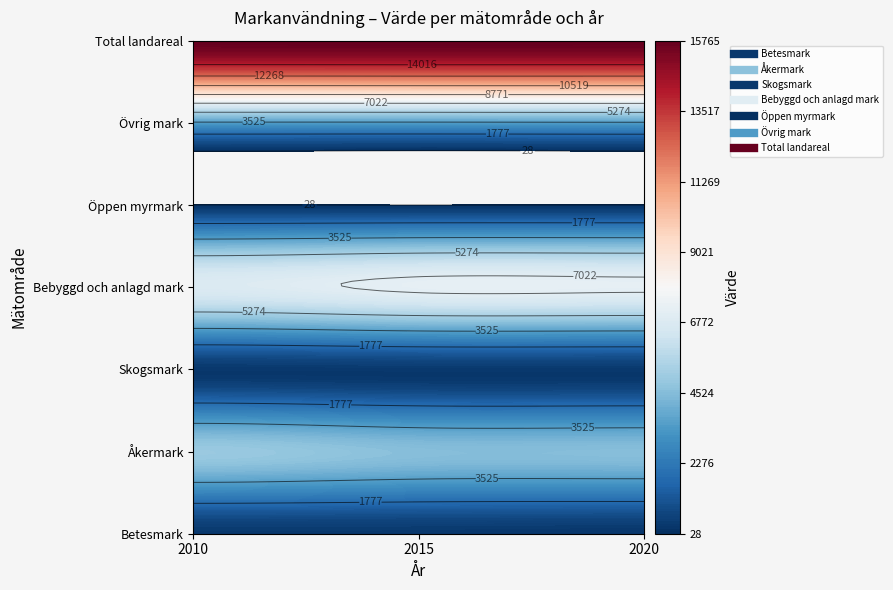

Between 2015 and 2020, which is larger?

2015